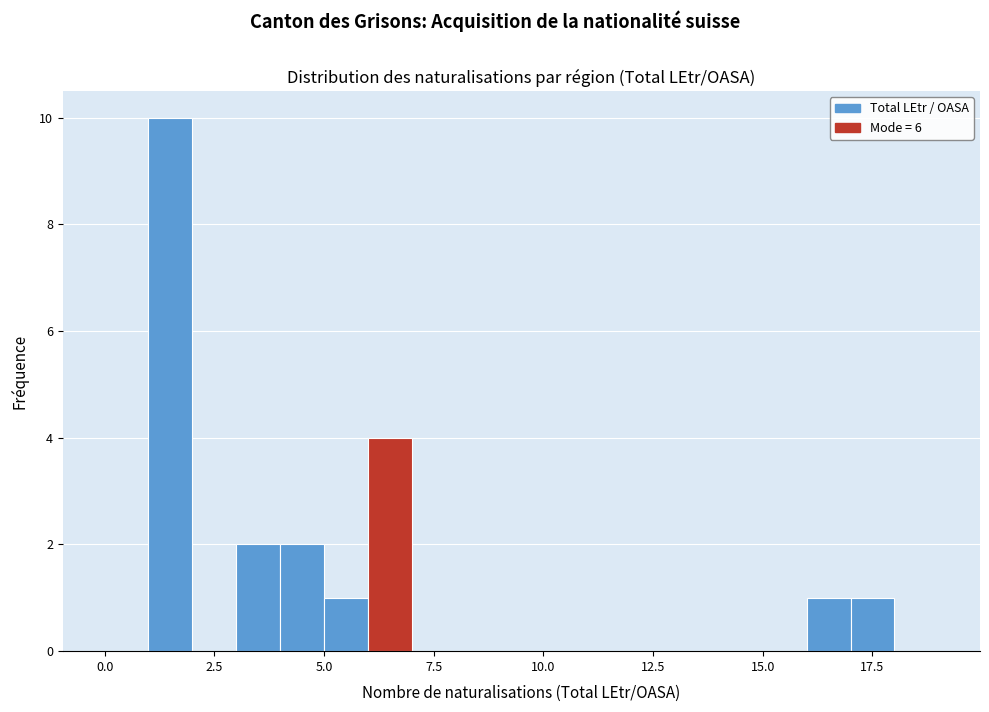

Read against the x-axis, roughly where is the centre of the tallest bar?

1.5